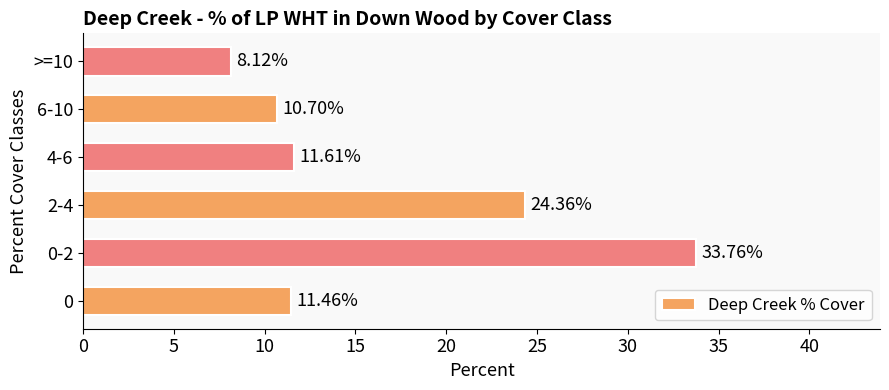

Rank the categories by value from lowest to highest.

>=10, 6-10, 0, 4-6, 2-4, 0-2